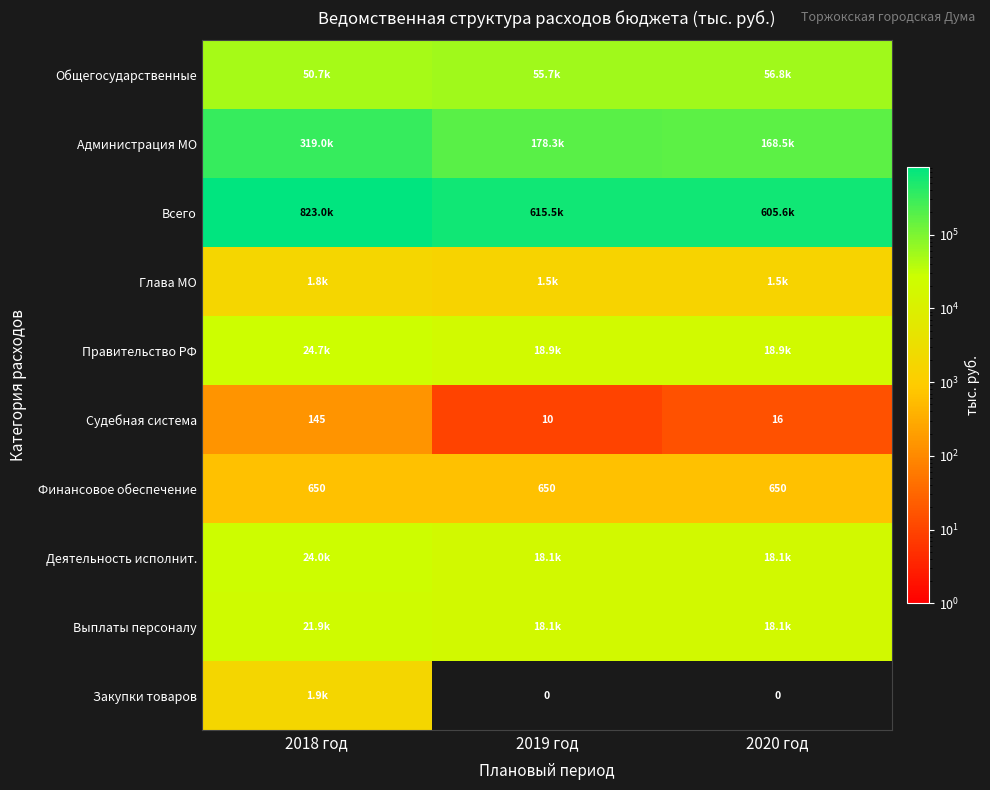

Count the number of data series in this chart.

10